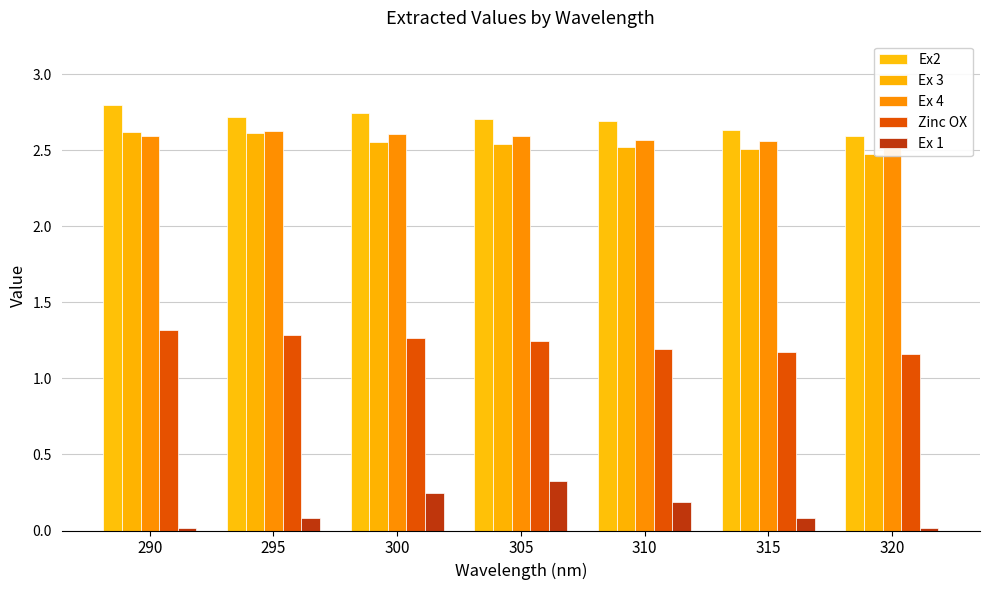

What value does the Ex 4 series have at 290?

2.6